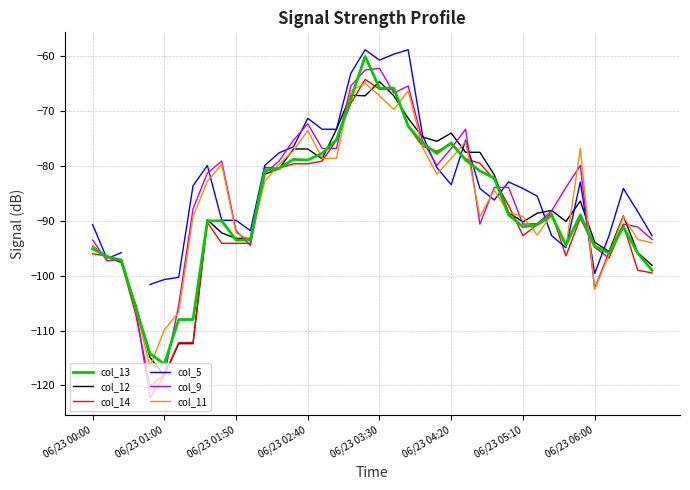

The col_14 series shows -140.3 at 12. True or false?

False